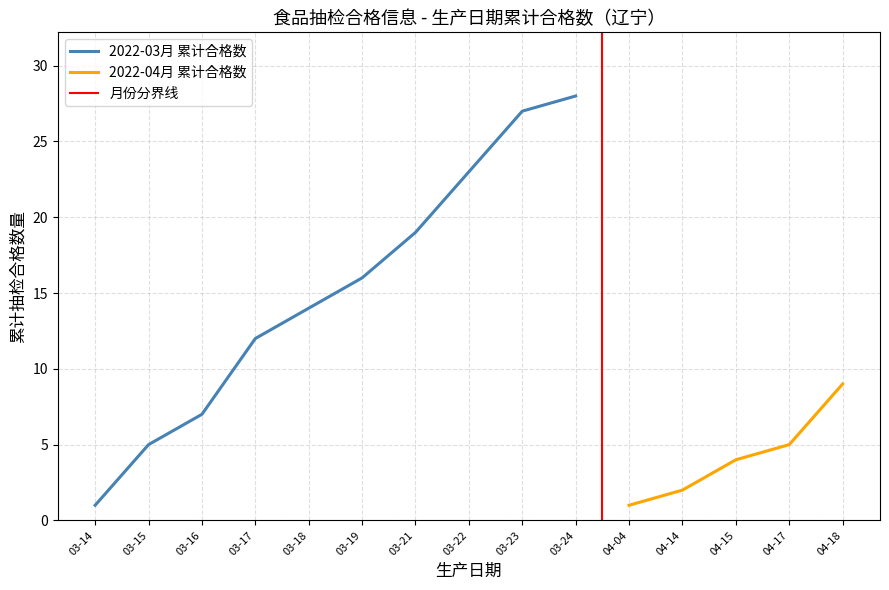

True or false: 2022-03月 累计合格数 has a value of 23 at 03-19.

False